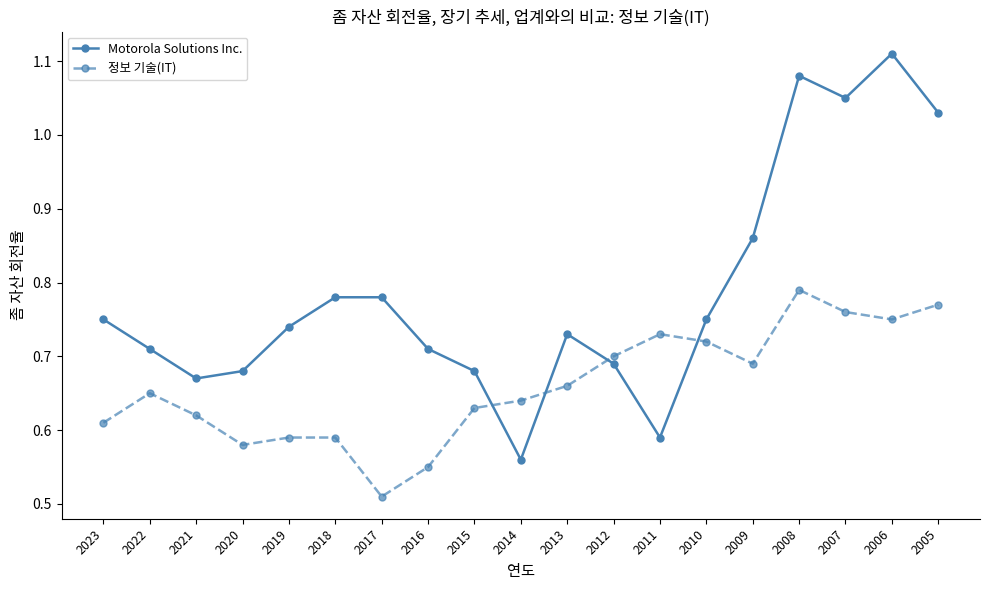

Count the number of categories in the chart.

19